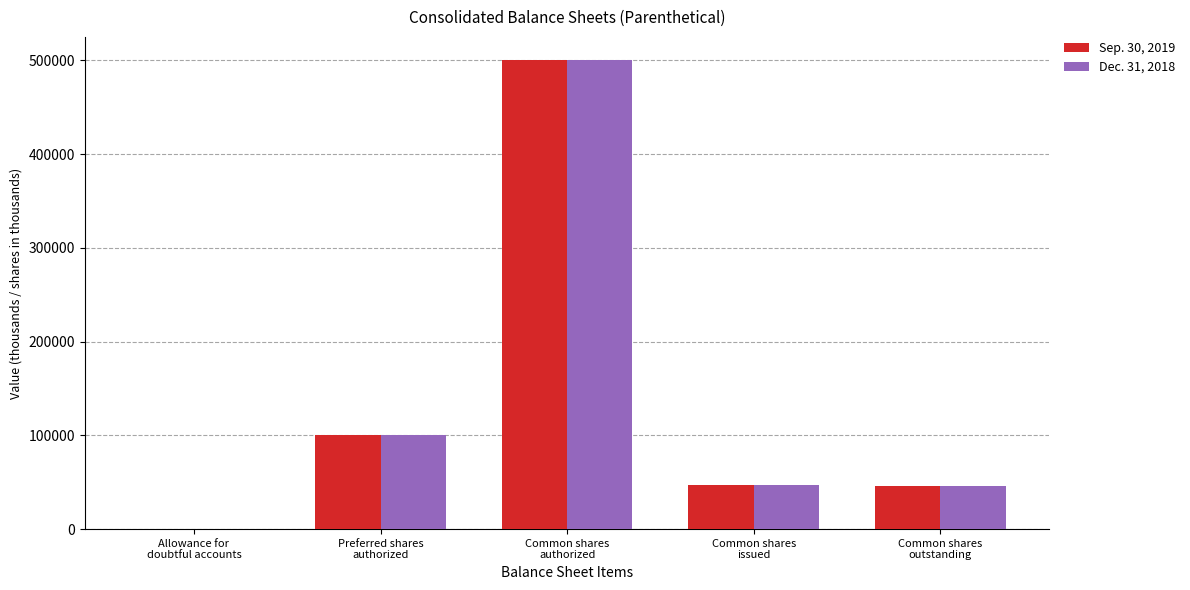

Are the bars grouped side by side (vs. stacked)?

Yes